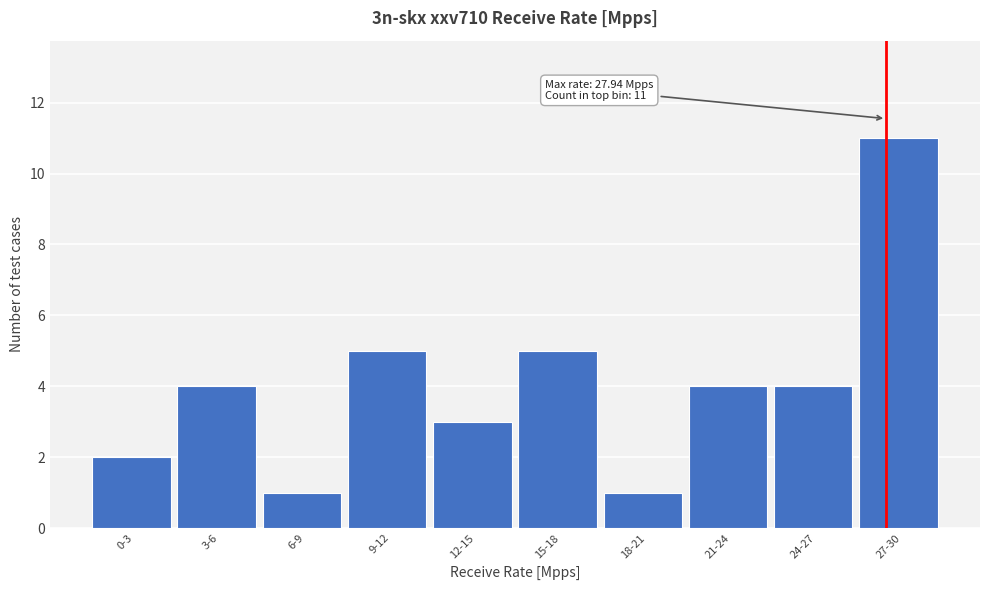

Reading left to right, what are all the values shown in this chart?

2	4	1	5	3	5	1	4	4	11